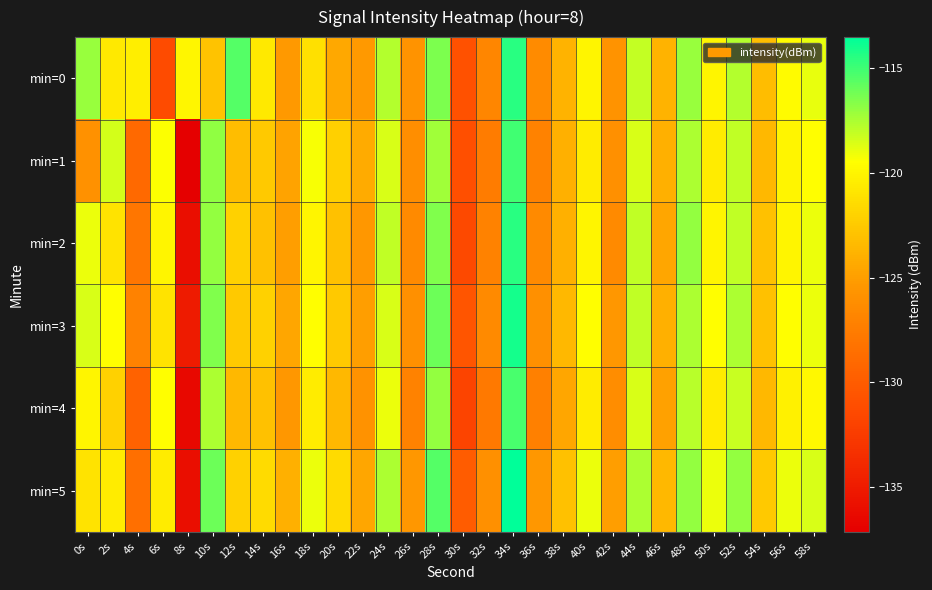

Which label corresponds to the largest value in the chart?

34s